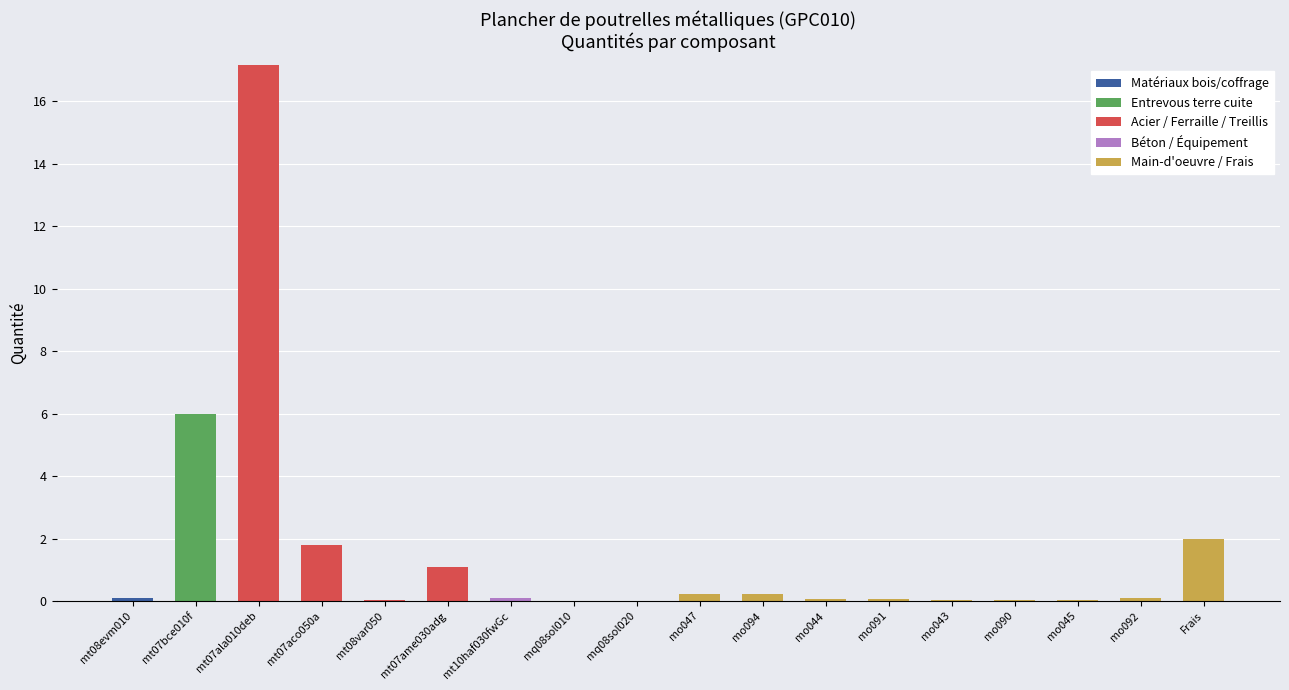

What is the total value across all series at mt07ame030adg?

1.1